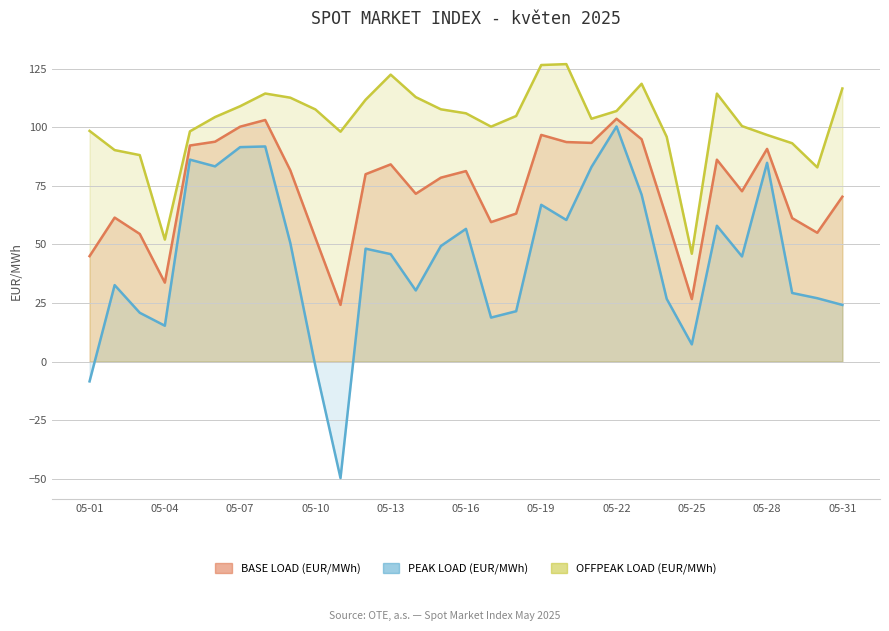

Which category has the highest value in the BASE LOAD (EUR/MWh) series?

05-22